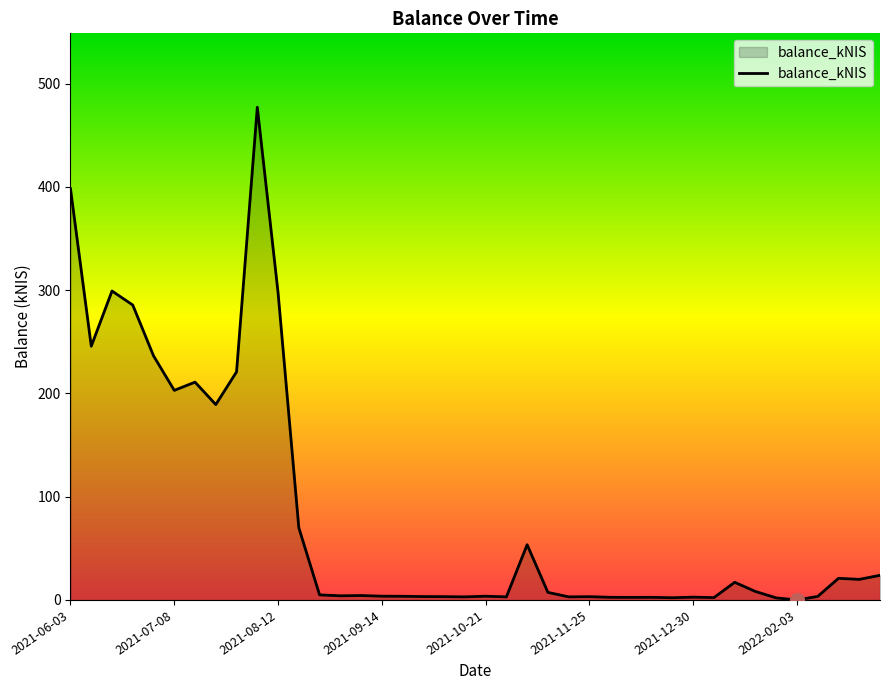

How many lines are shown in the chart?

1